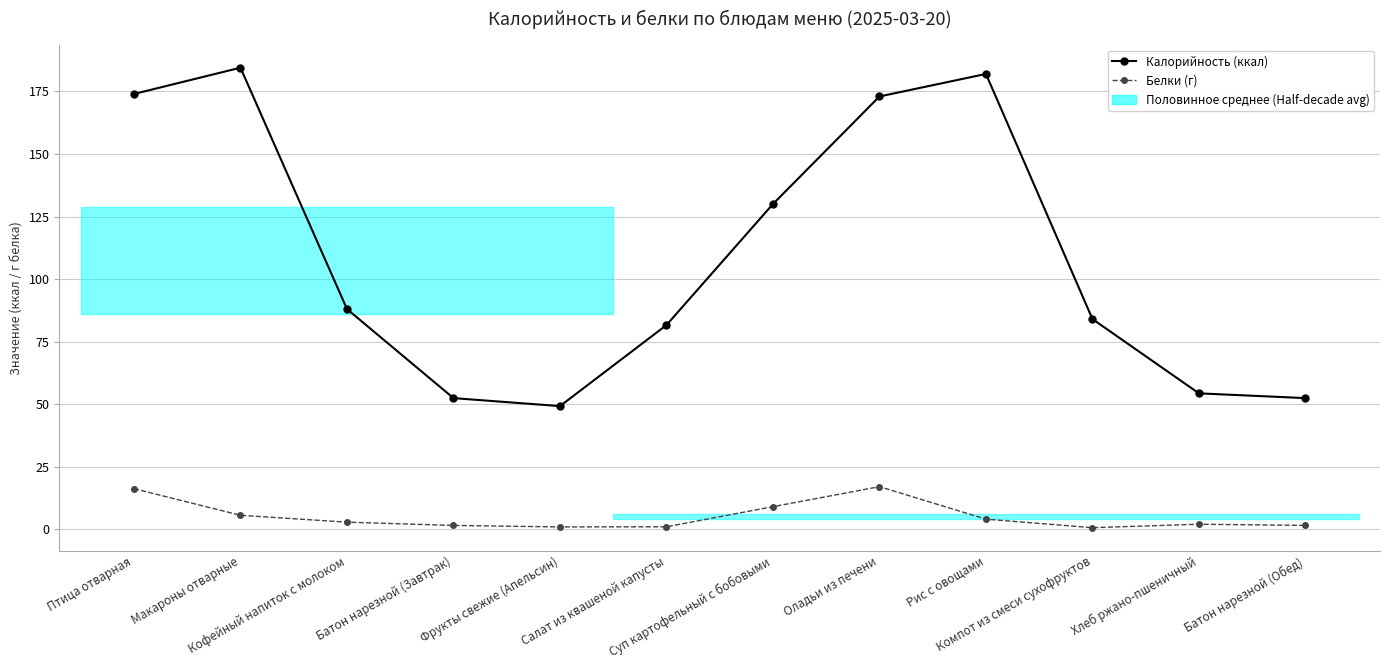

True or false: Калорийность (ккал) and Белки (г) cross at least once.

False